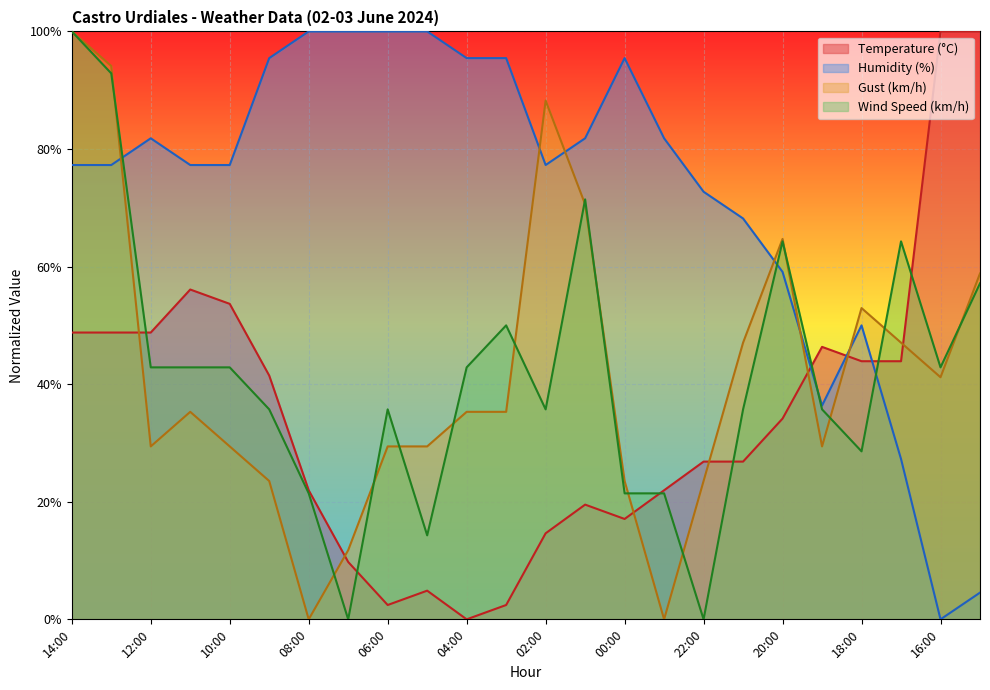

What are all the series names shown in the legend?

Temperature (°C), Humidity (%), Gust (km/h), Wind Speed (km/h)